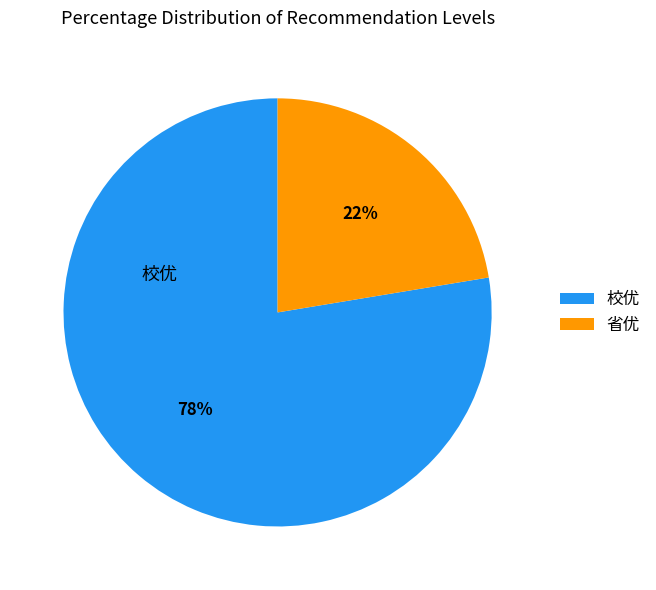

Is it true that 省优 is 34% of the pie?

False